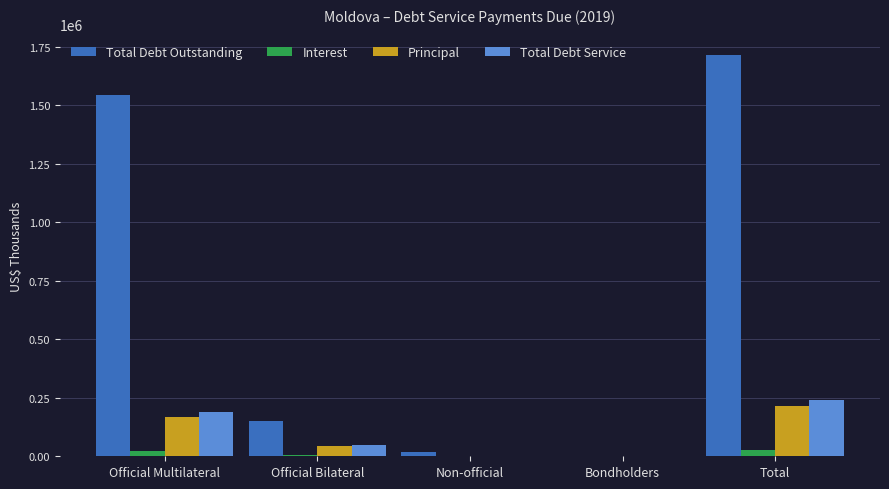

How many groups of bars are there?

5